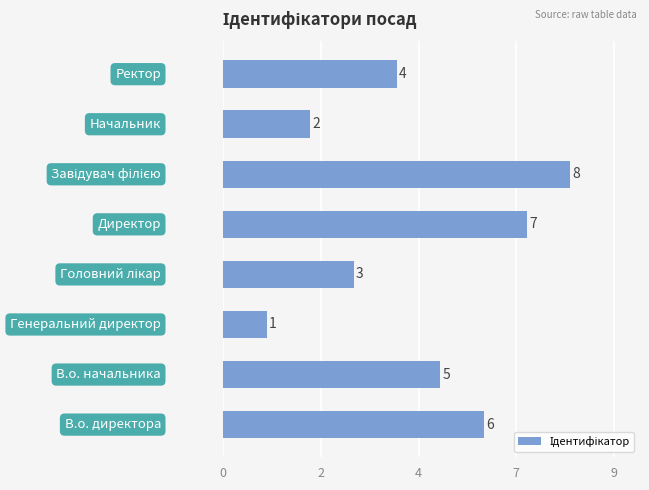

Does the chart contain any negative values?

No